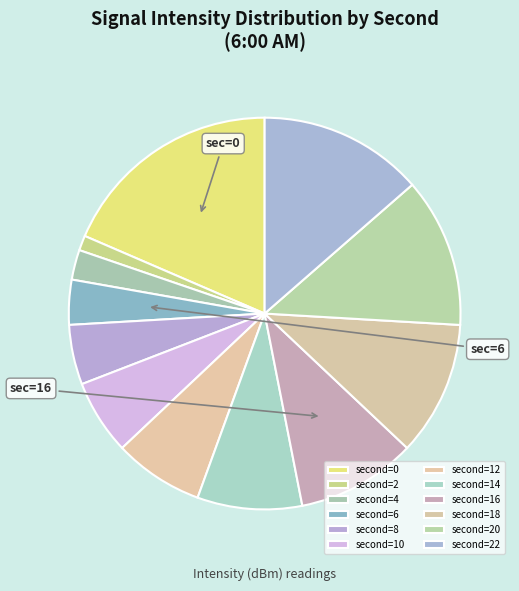

Does any single category account for the majority?

No